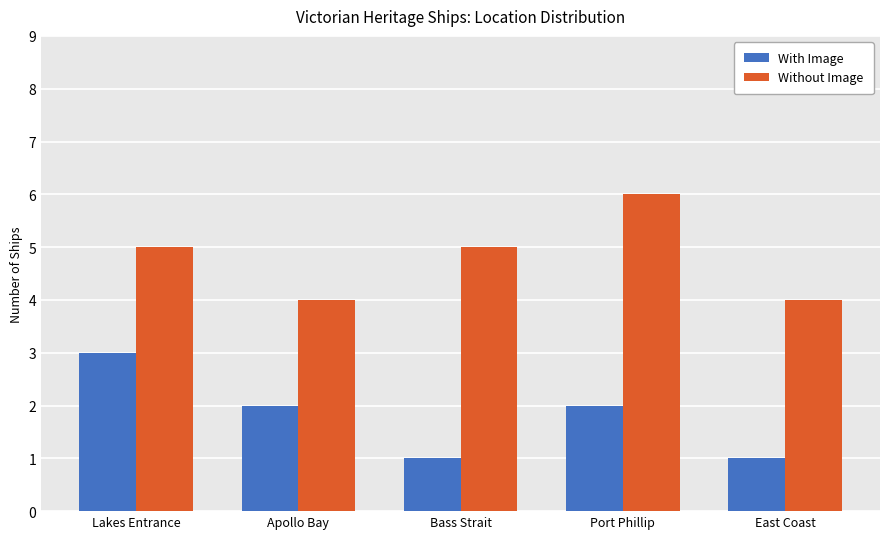

What is the total value across all series at Lakes Entrance?

8